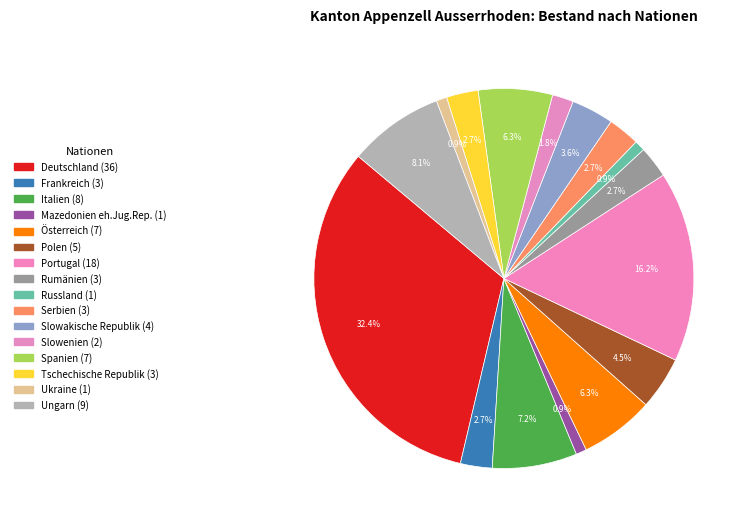

Count the number of slices in the pie.

16